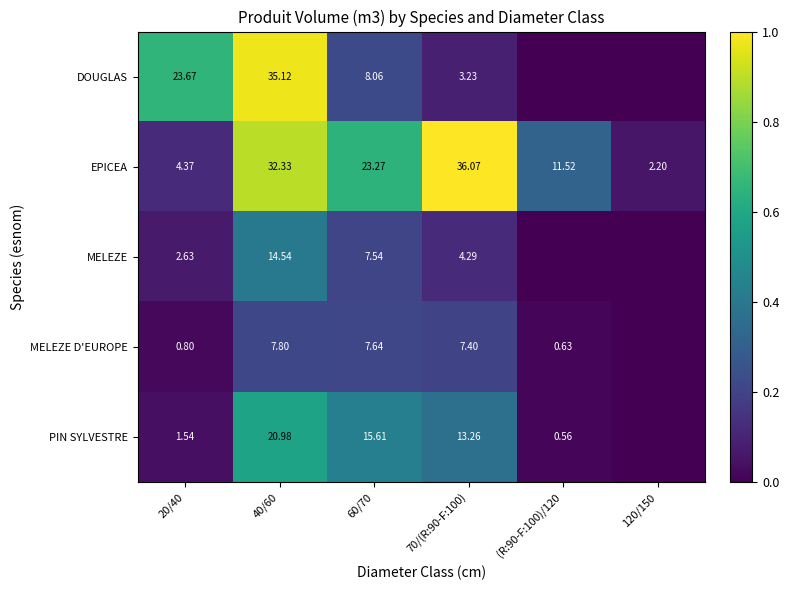

Rank the series at 40/60 from highest to lowest value.

DOUGLAS, EPICEA, PIN SYLVESTRE, MELEZE, MELEZE D'EUROPE